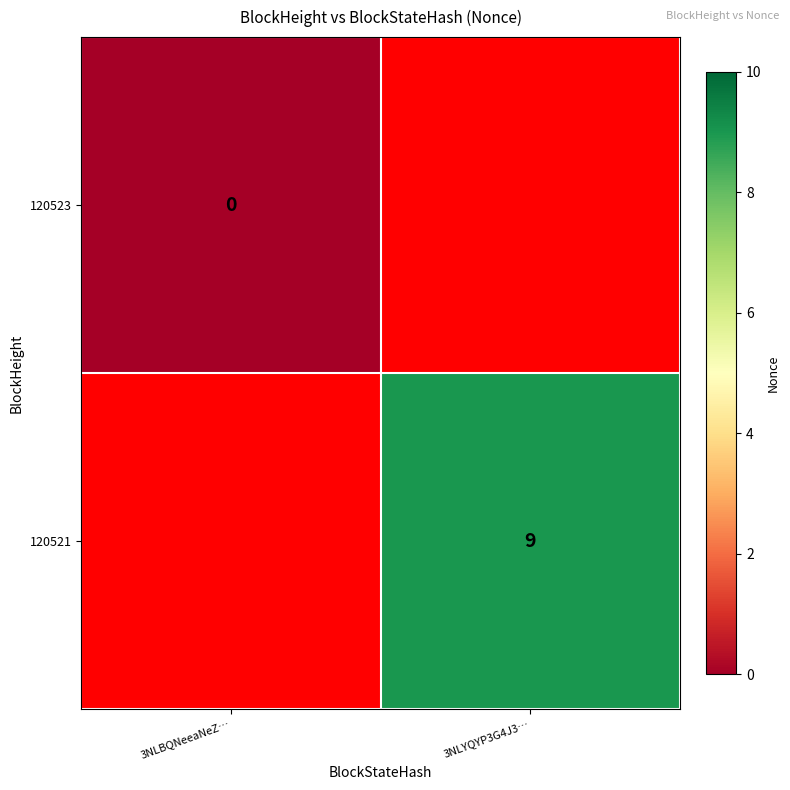

Is the value of 120521 at 3NLYQYP3G4J3… greater than the value of 120523 at 3NLBQNeeaNeZ…?

Yes